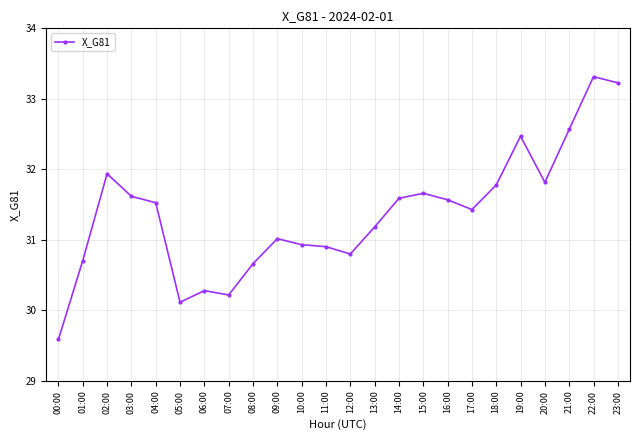

What is the sum of the values at 19:00 and 07:00?

62.7